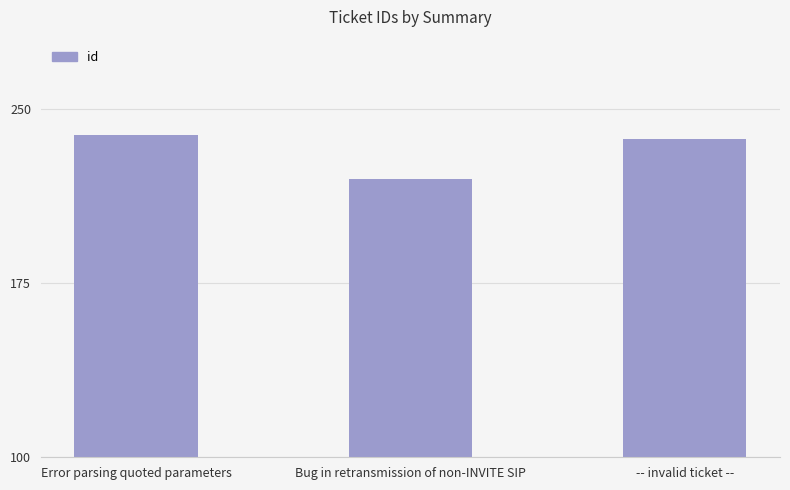

How many distinct data groups are displayed?

1